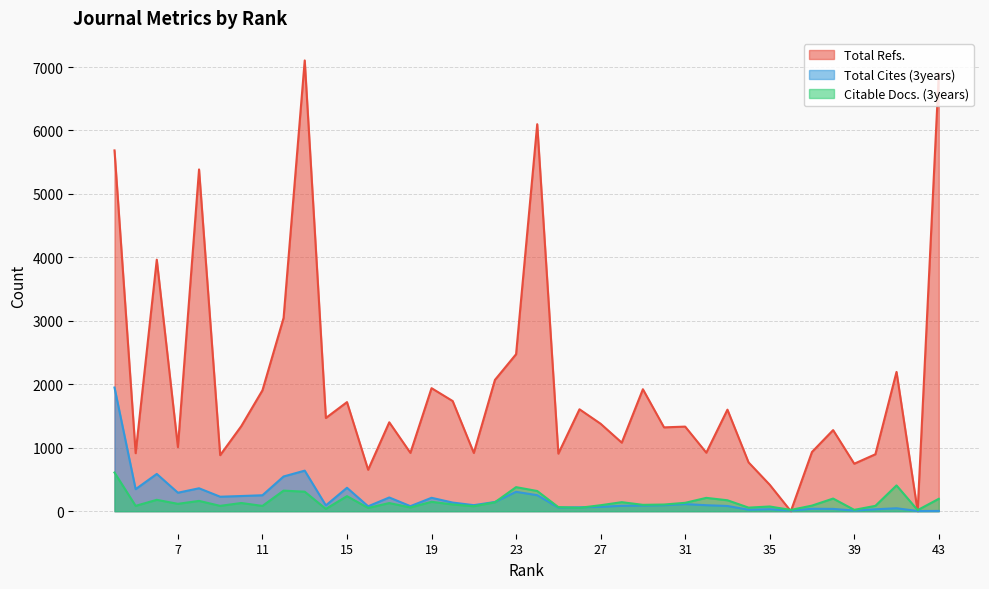

At which category is the sum across all series the highest?

4